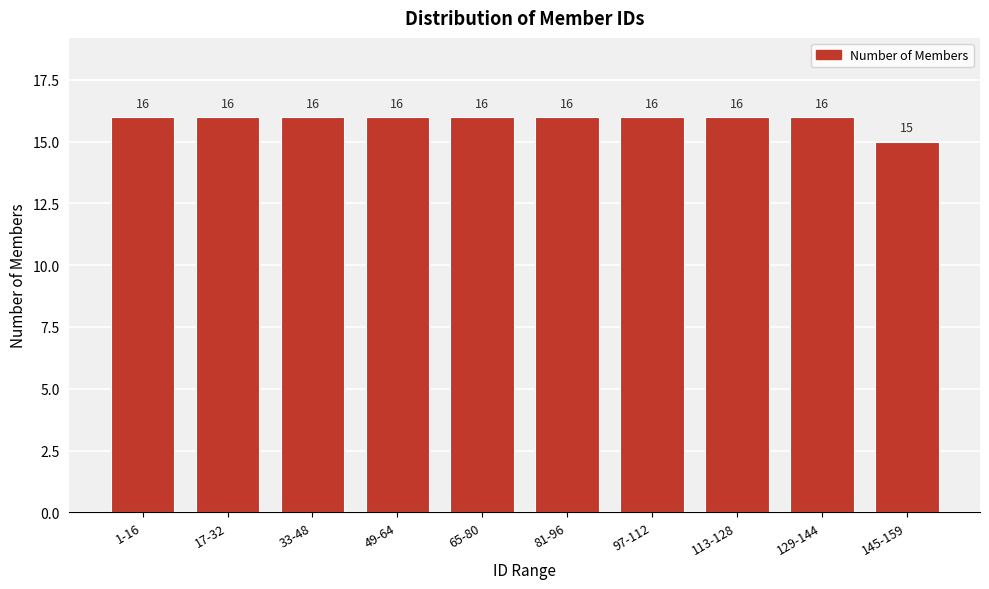

Reading right to left, what are all the values shown in this chart?

145-159=15	129-144=16	113-128=16	97-112=16	81-96=16	65-80=16	49-64=16	33-48=16	17-32=16	1-16=16